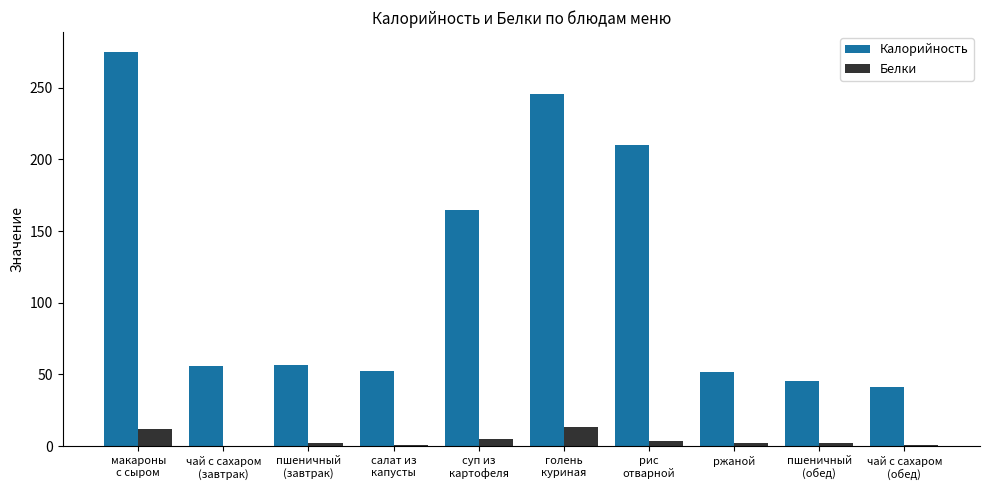

What is the greatest value displayed?

275.0